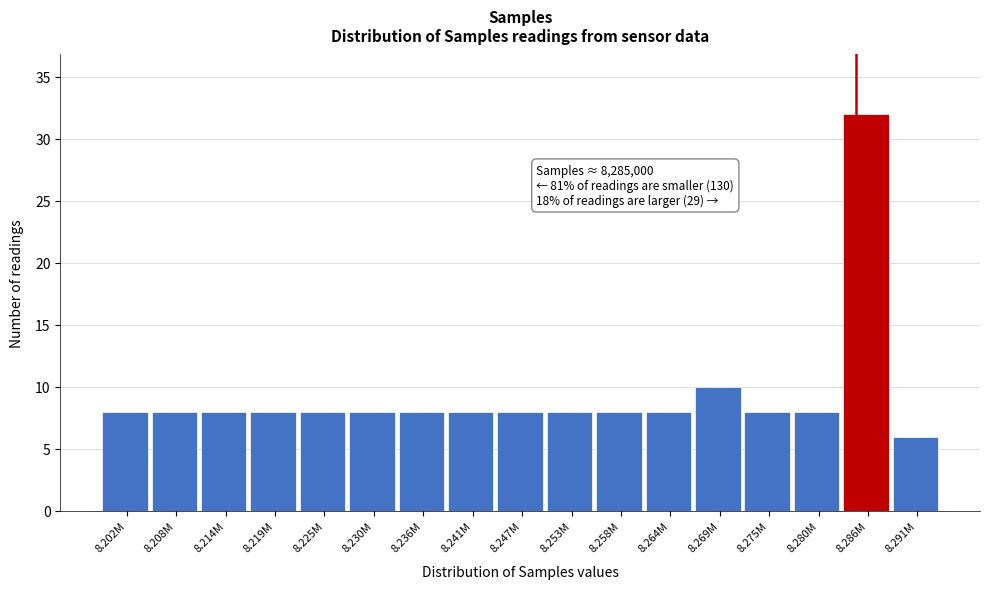

Reading left to right, what are all the values shown in this chart?

8.202M=8	8.208M=8	8.214M=8	8.219M=8	8.225M=8	8.230M=8	8.236M=8	8.241M=8	8.247M=8	8.253M=8	8.258M=8	8.264M=8	8.269M=10	8.275M=8	8.280M=8	8.286M=32	8.291M=6